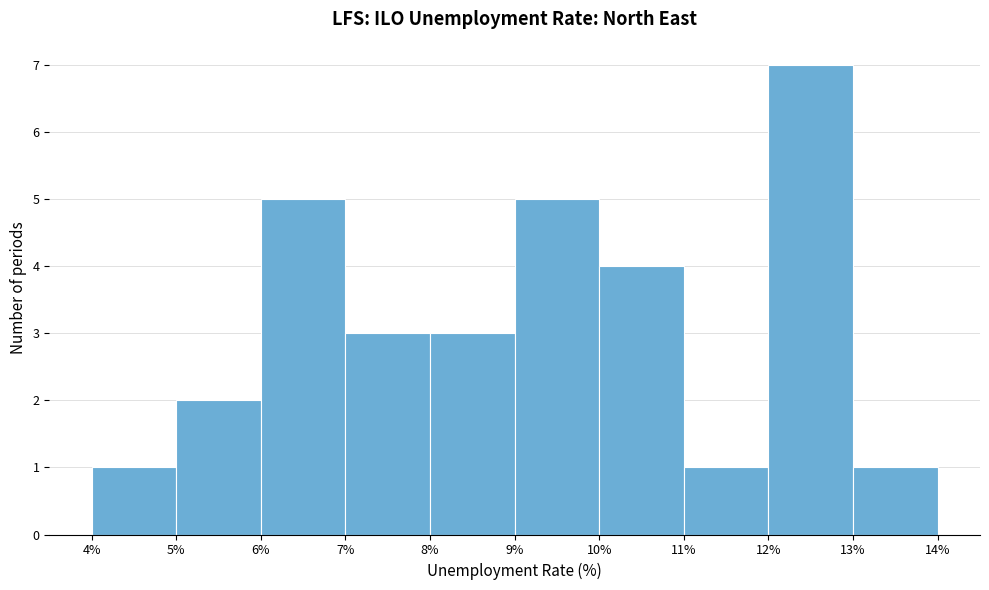

Over which range of the x-axis is the bar tallest?

12% to 13%